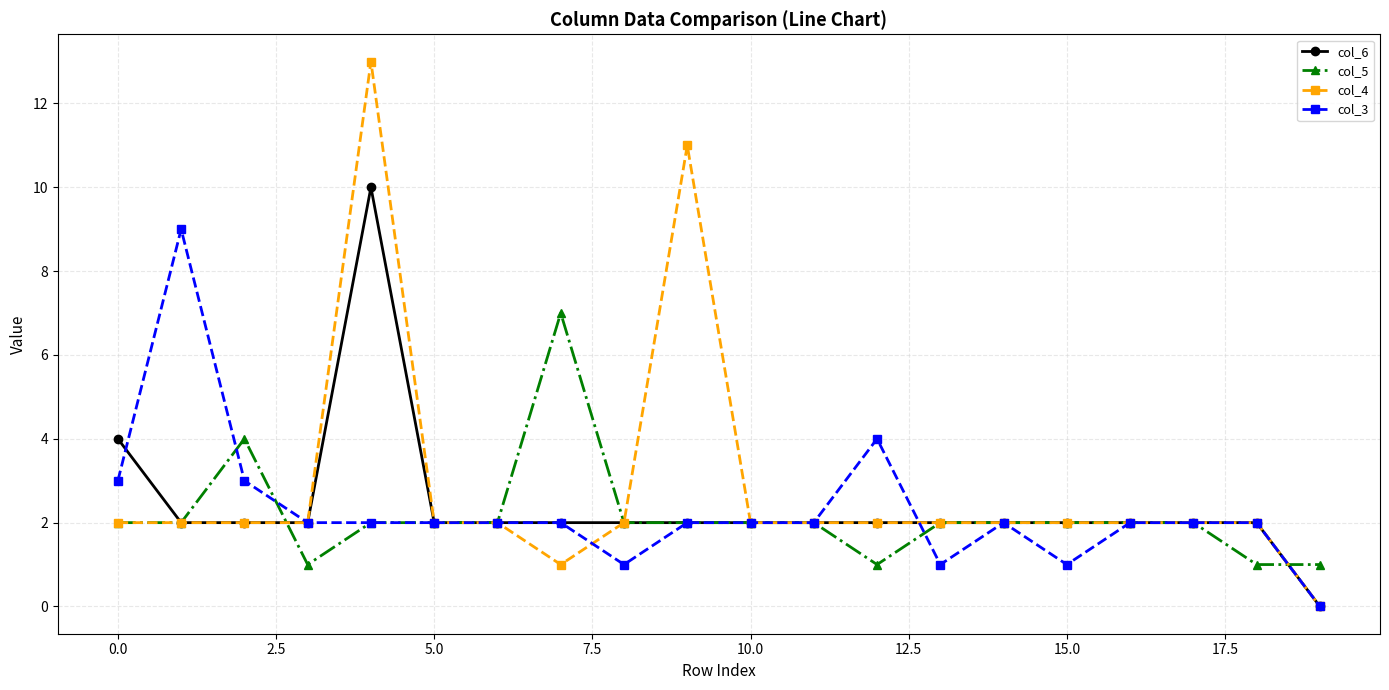

Which series has the largest range (max minus min)?

col_4